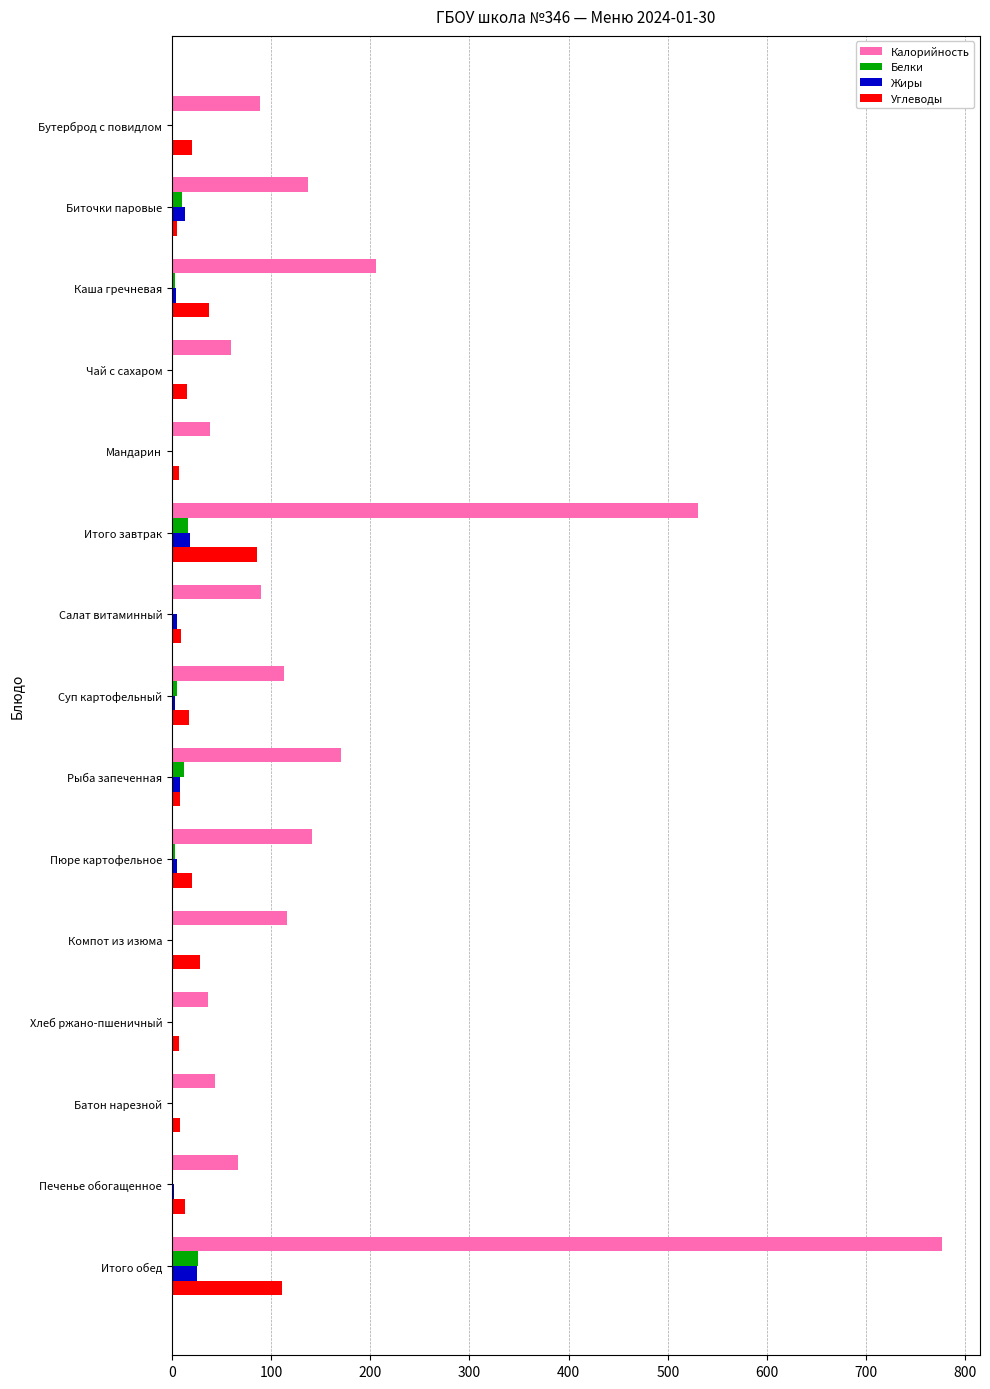

Is it true that Углеводы equals 20.5 at Бутерброд с повидлом?

True